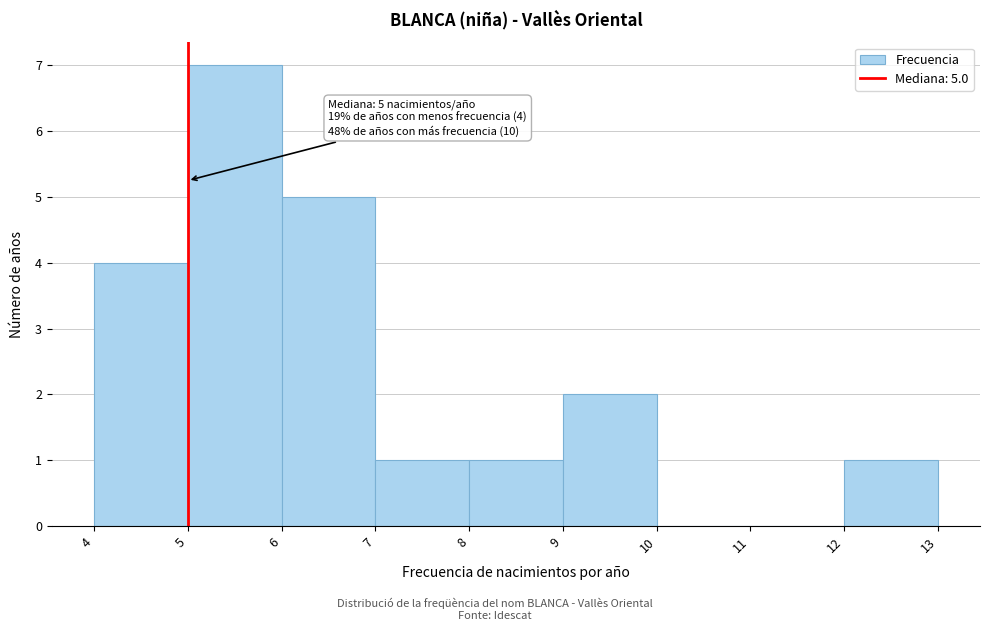

Which range on the x-axis has the tallest bar?

5 to 6